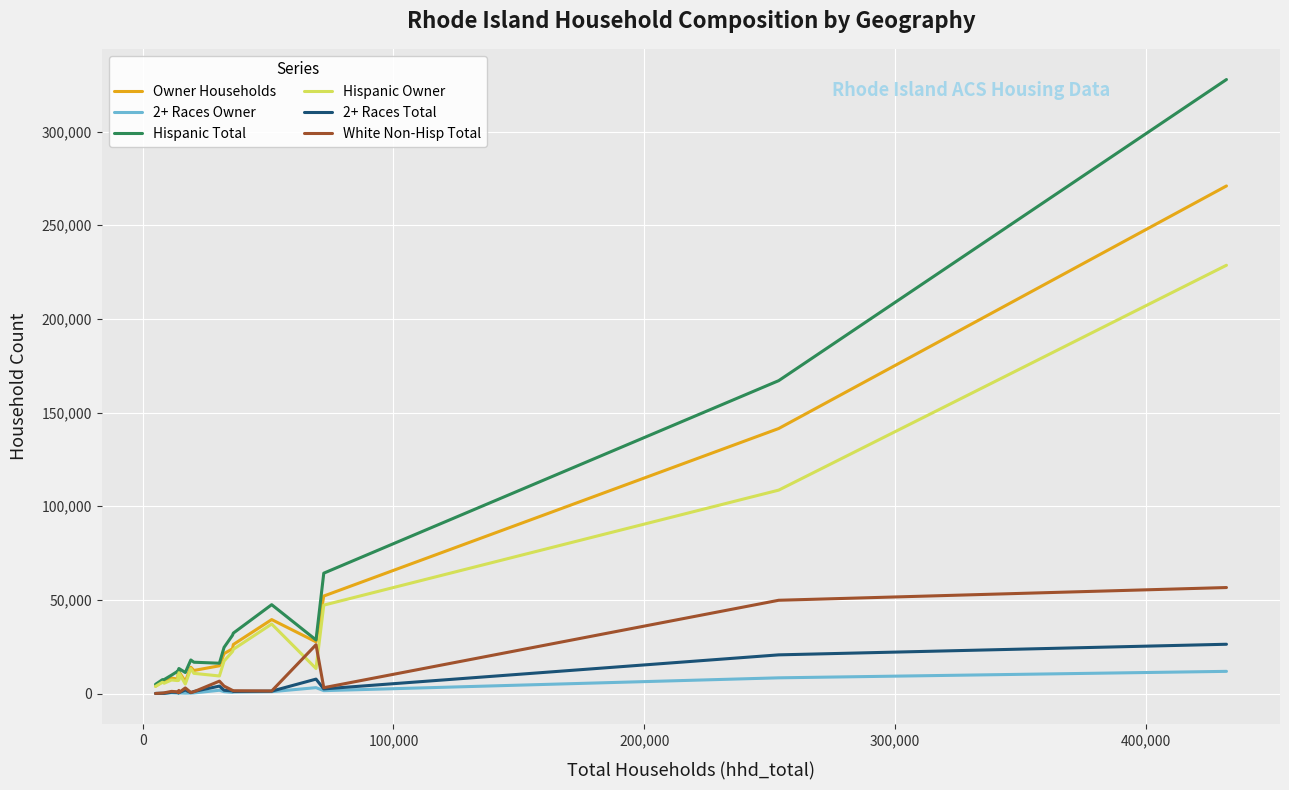

Which series has the widest spread of values?

Hispanic Total